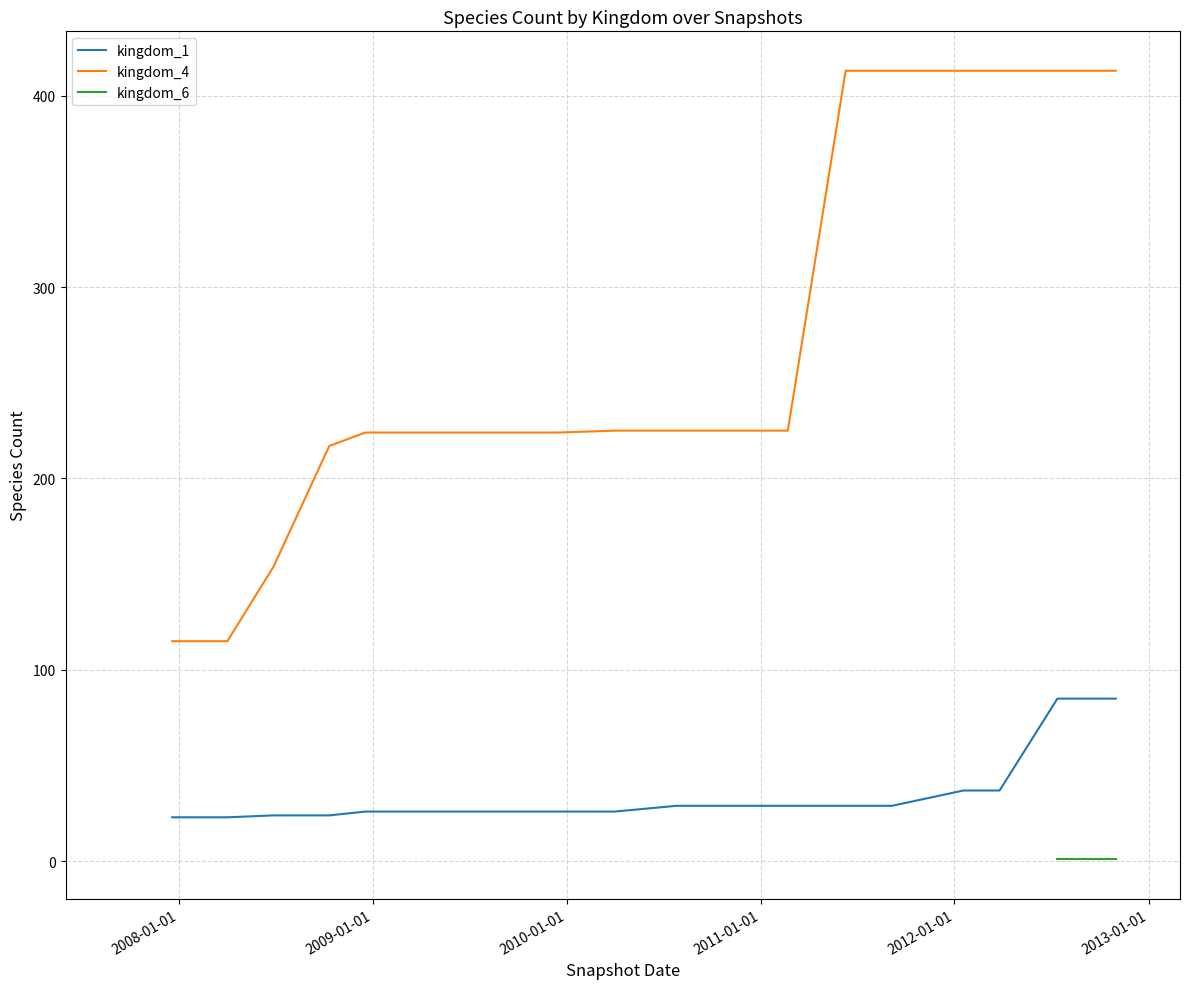

What is the lowest value of the kingdom_4 series?

115